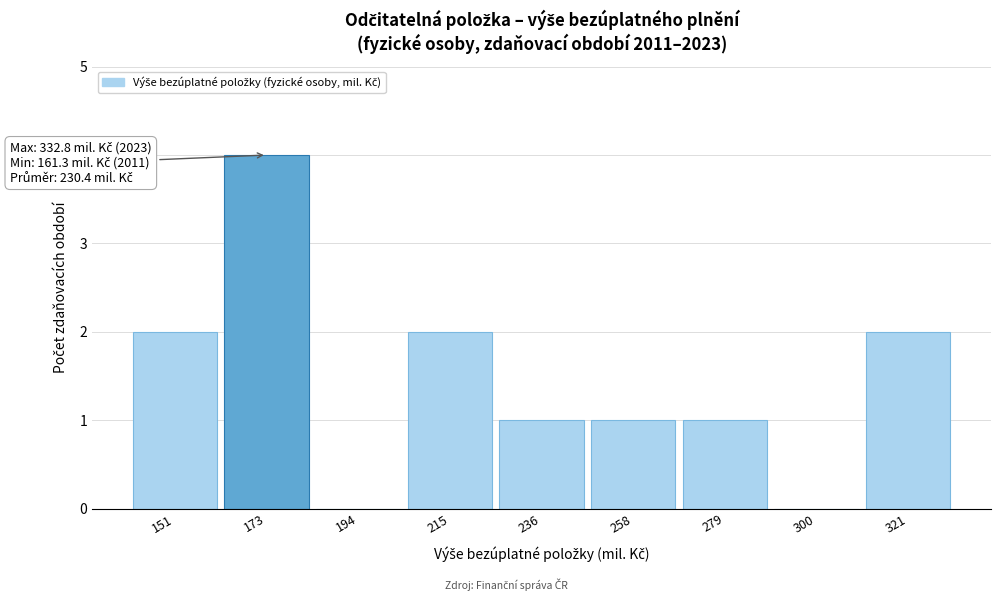

Reading left to right, transcribe all the data shown in this chart.

151=2	173=4	194=0	215=2	236=1	258=1	279=1	300=0	321=2